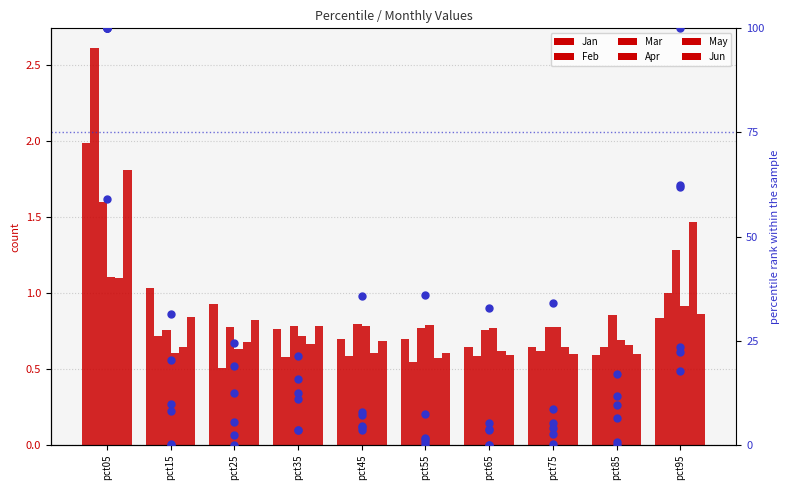

Which series reaches the maximum Y coordinate?

Feb